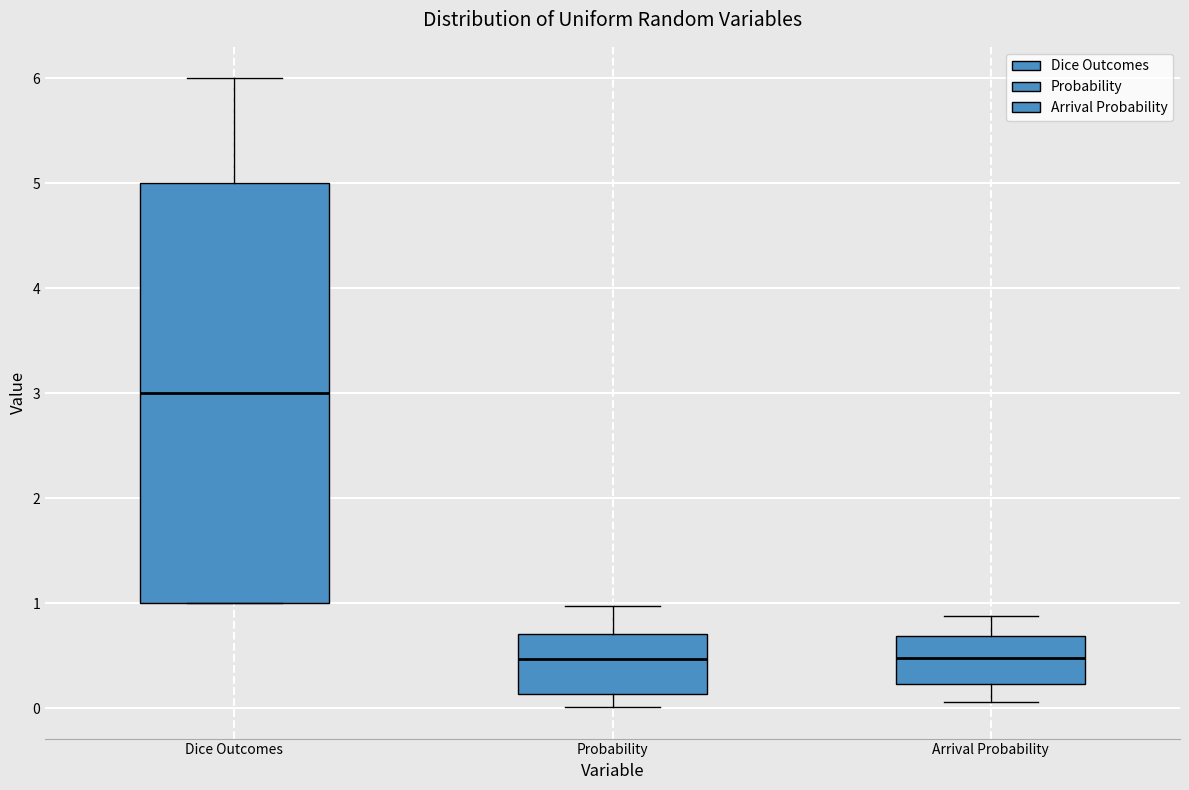

Reading left to right, read every box against the y-axis: the position of its median line, the range the box covers, and the ends of its whiskers. The values are not printed on the chart, so give them approximately, as read against the axis.

Dice Outcomes: median 3.0, box 1.0 to 5.0, whiskers 1.0 to 6.0
Probability: median 0.5, box 0.1 to 0.7, whiskers 0.0 to 1.0
Arrival Probability: median 0.5, box 0.2 to 0.7, whiskers 0.1 to 0.9